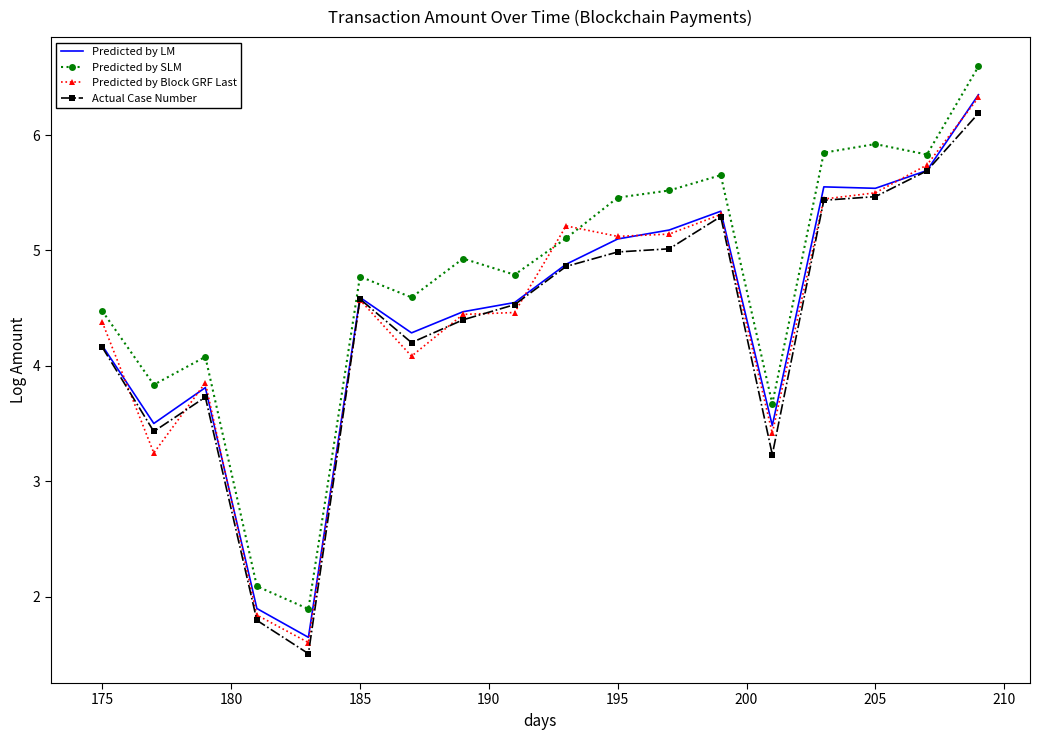

True or false: Actual Case Number and Predicted by SLM intersect in this chart.

False